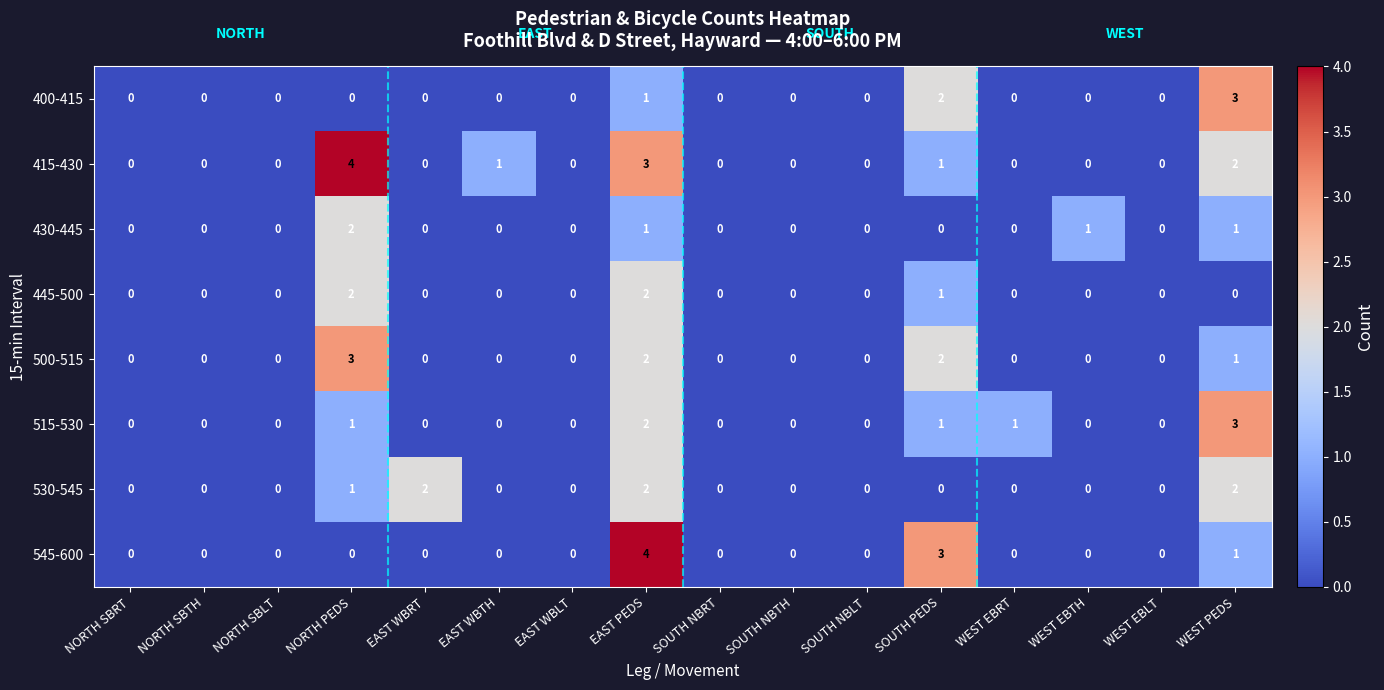

What is the spread (max minus min) of values at SOUTH PEDS?

3